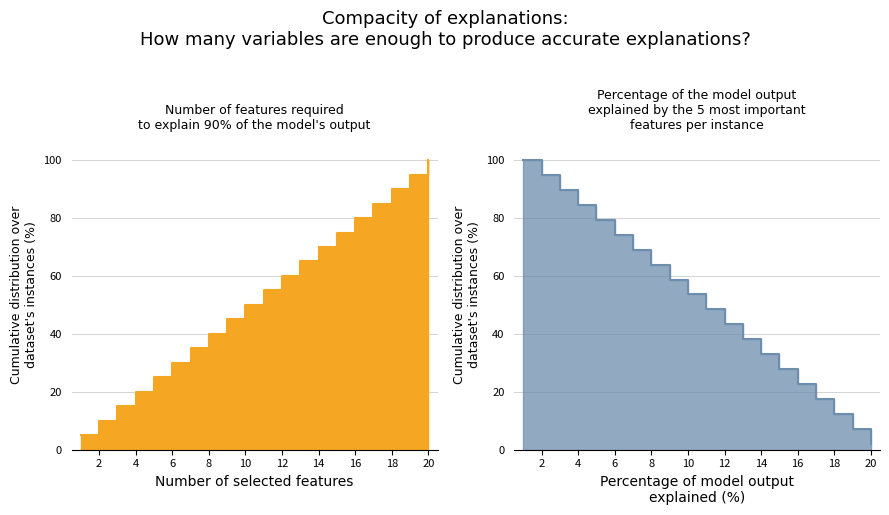

What is the total value across all series at 7?

104.1